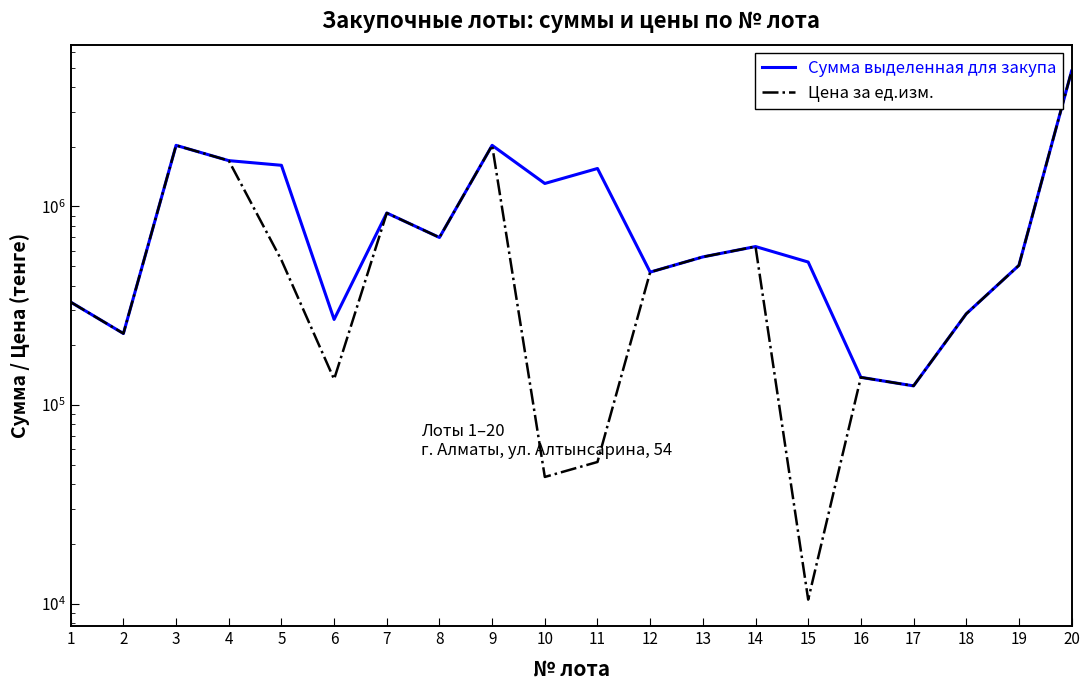

List the series in order of their peak value, lowest first.

Сумма выделенная для закупа, Цена за ед.изм.